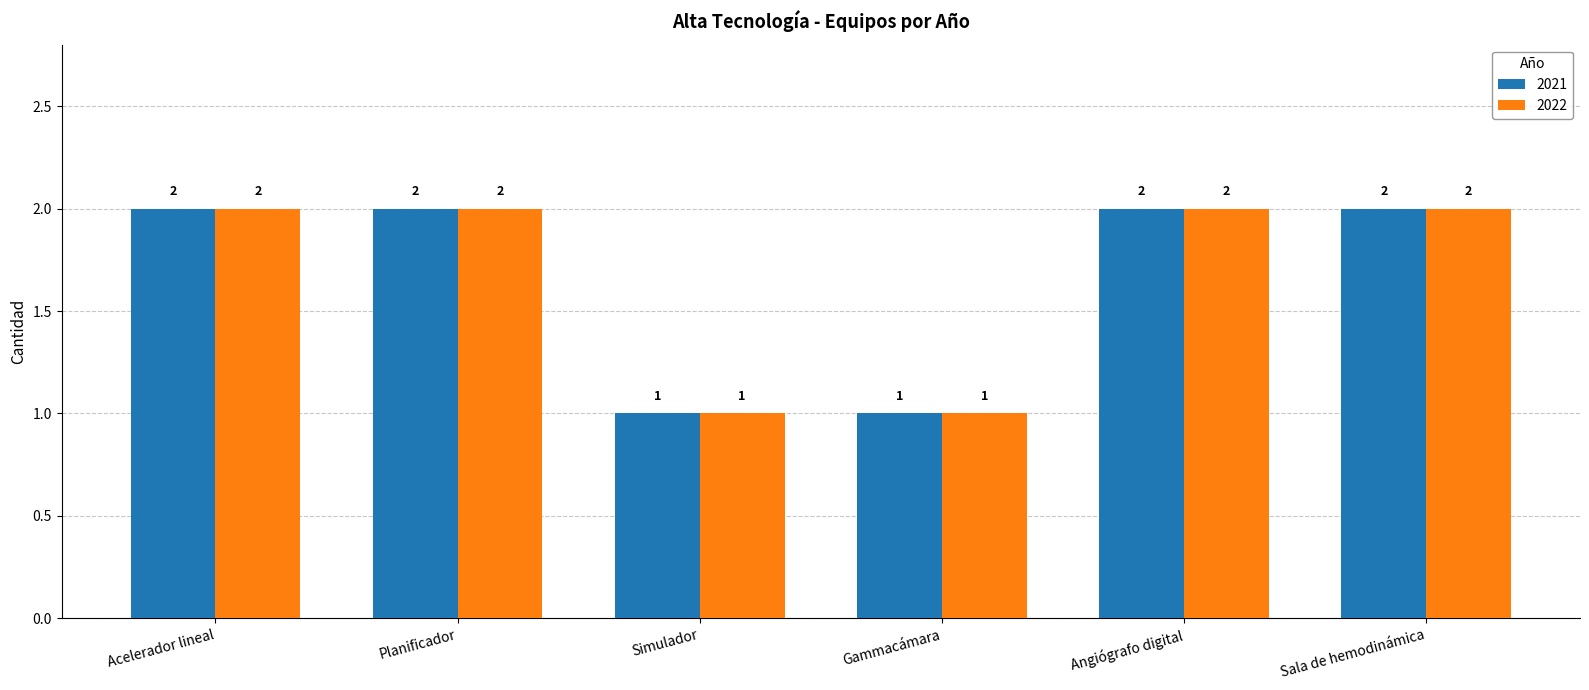

What is the label of the 1st bar from the right?

Sala de hemodinámica